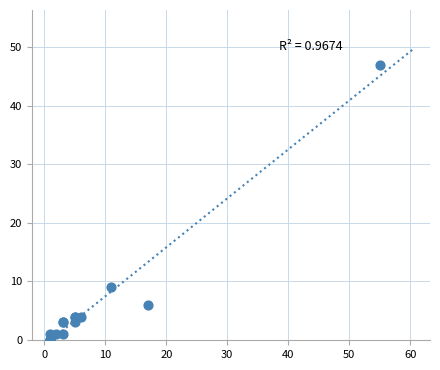

What Y value in the scatter plot is closest to 23?

9